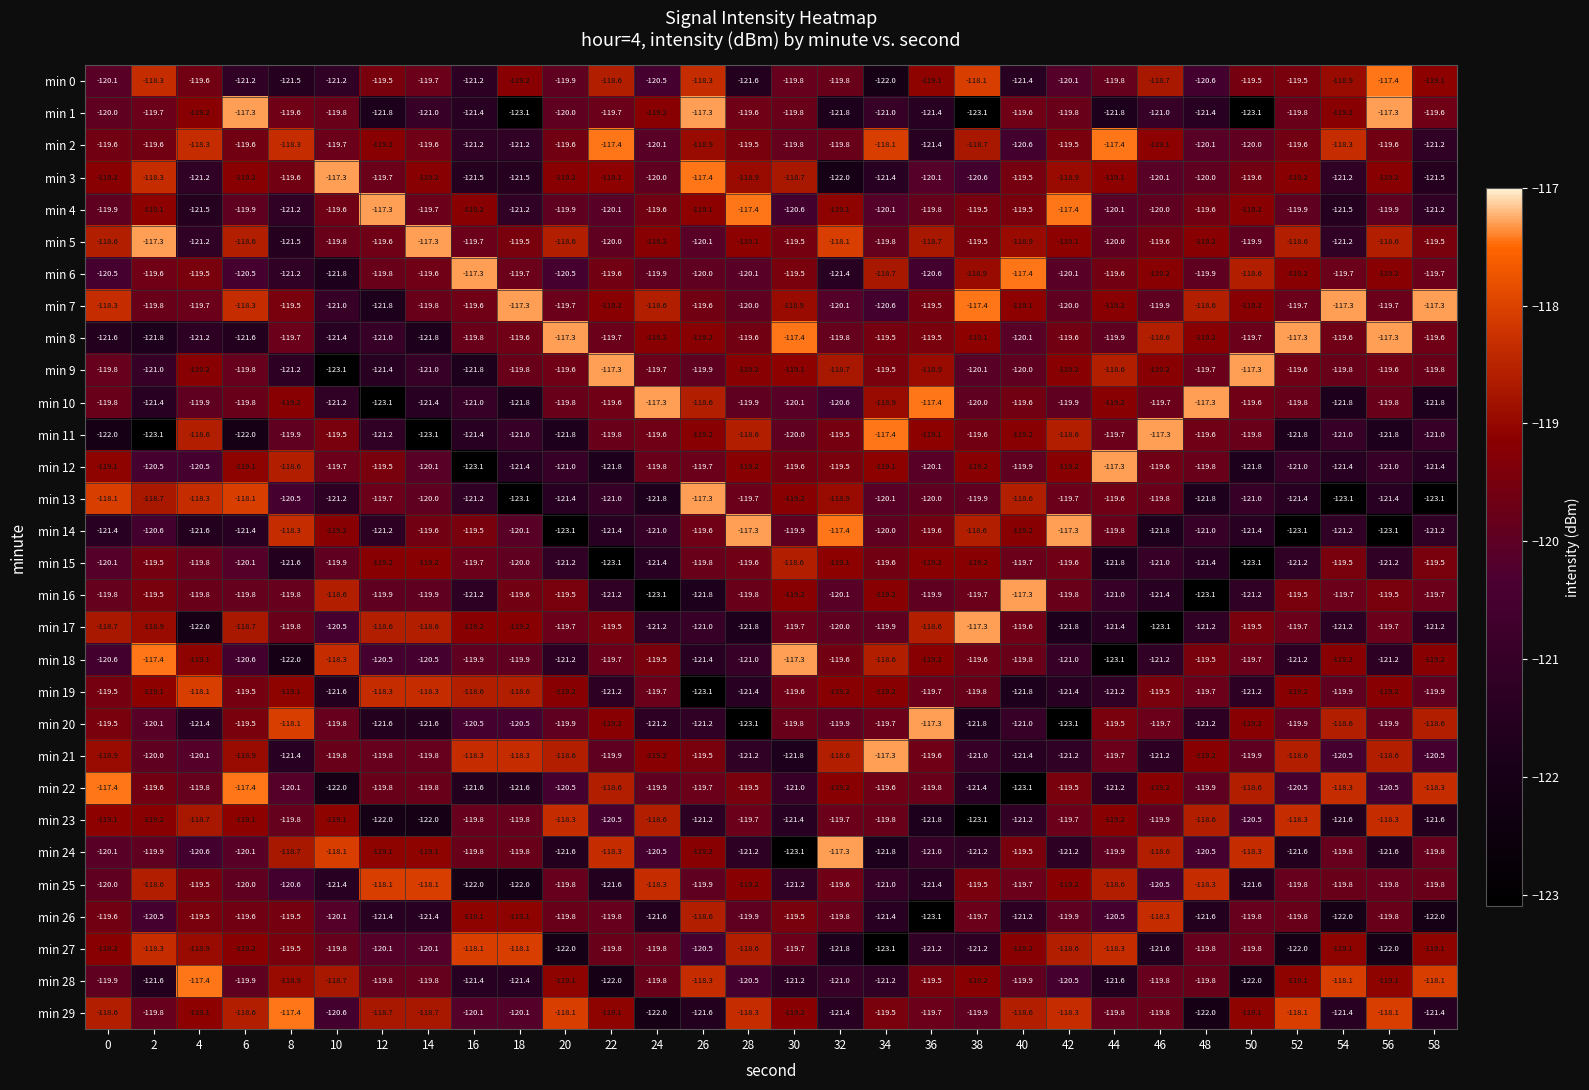

Where does the min 1 series first go above -119?

6